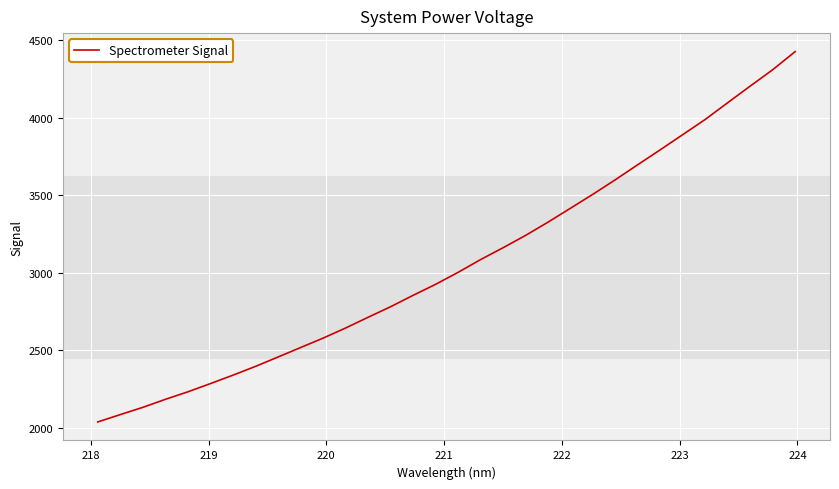

What is the difference between the maximum and minimum values?

2388.2